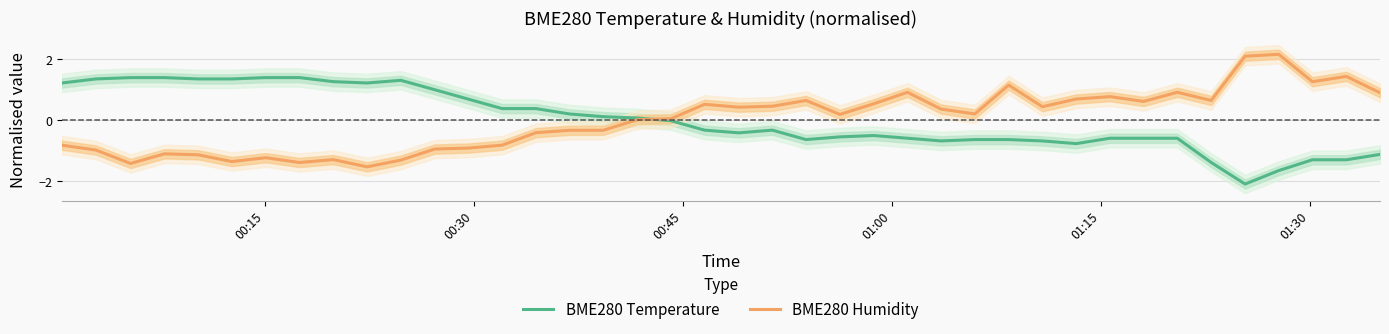

True or false: BME280 Humidity has more than 0 points higher than both neighbors.

True